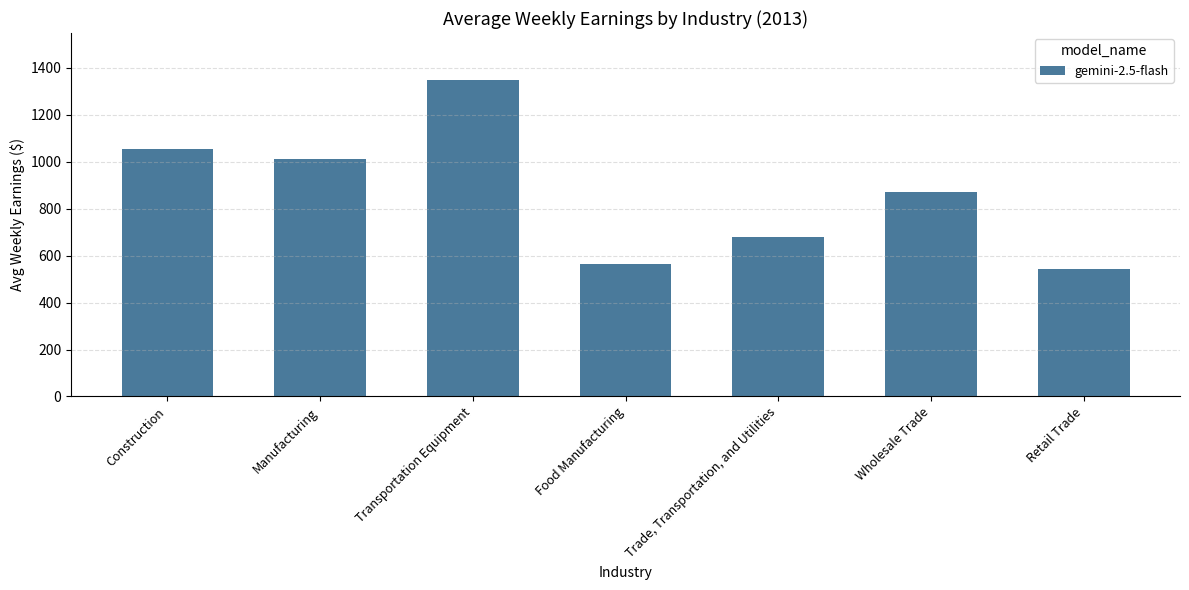

At which category does the chart reach its peak across all series?

Transportation Equipment